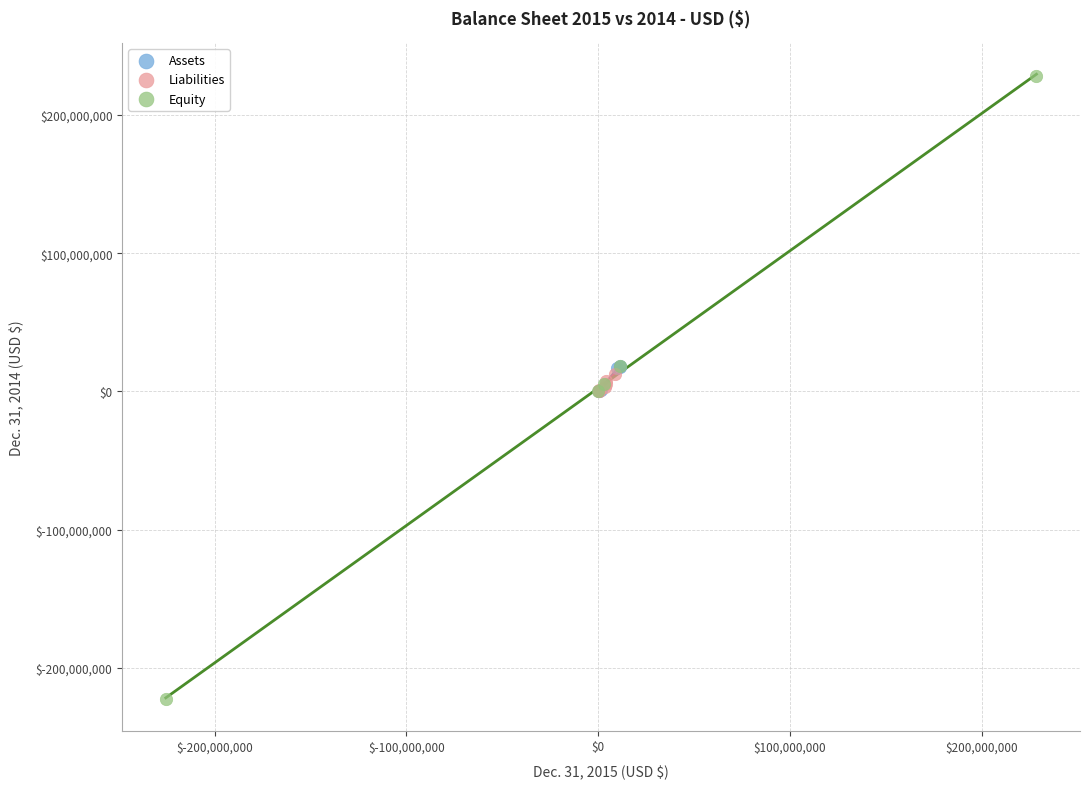

What are all the series names shown in the legend?

Assets, Liabilities, Equity